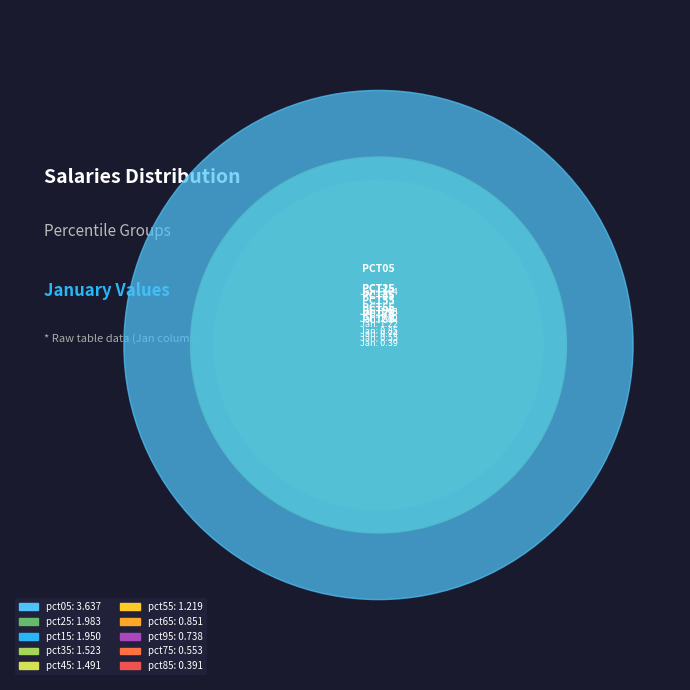

Between pct95 and pct15, which is larger?

pct15